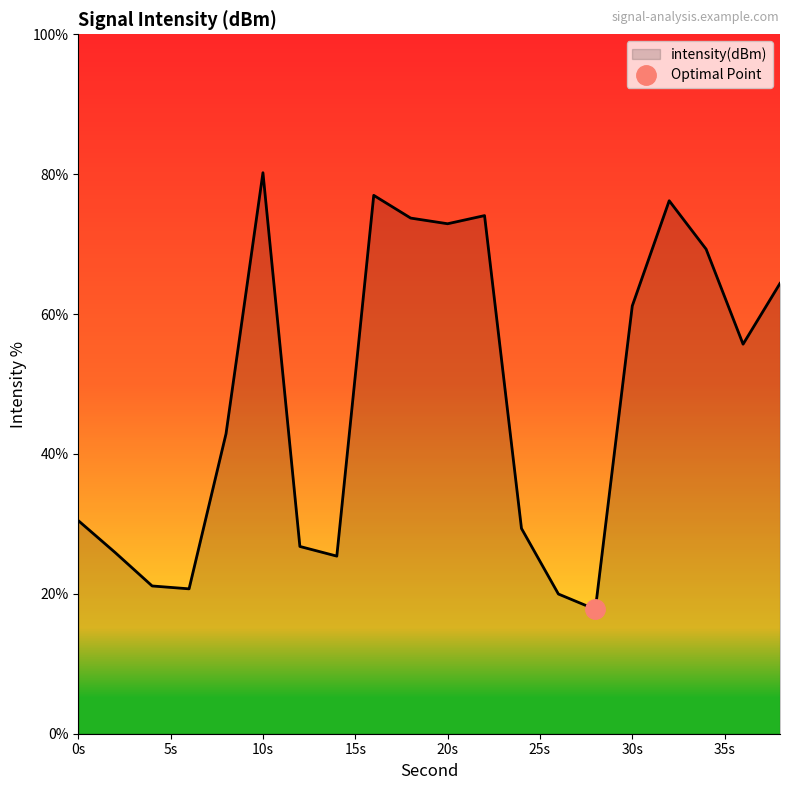

How many interior local peaks (higher than both neighbors) does the data have?

4